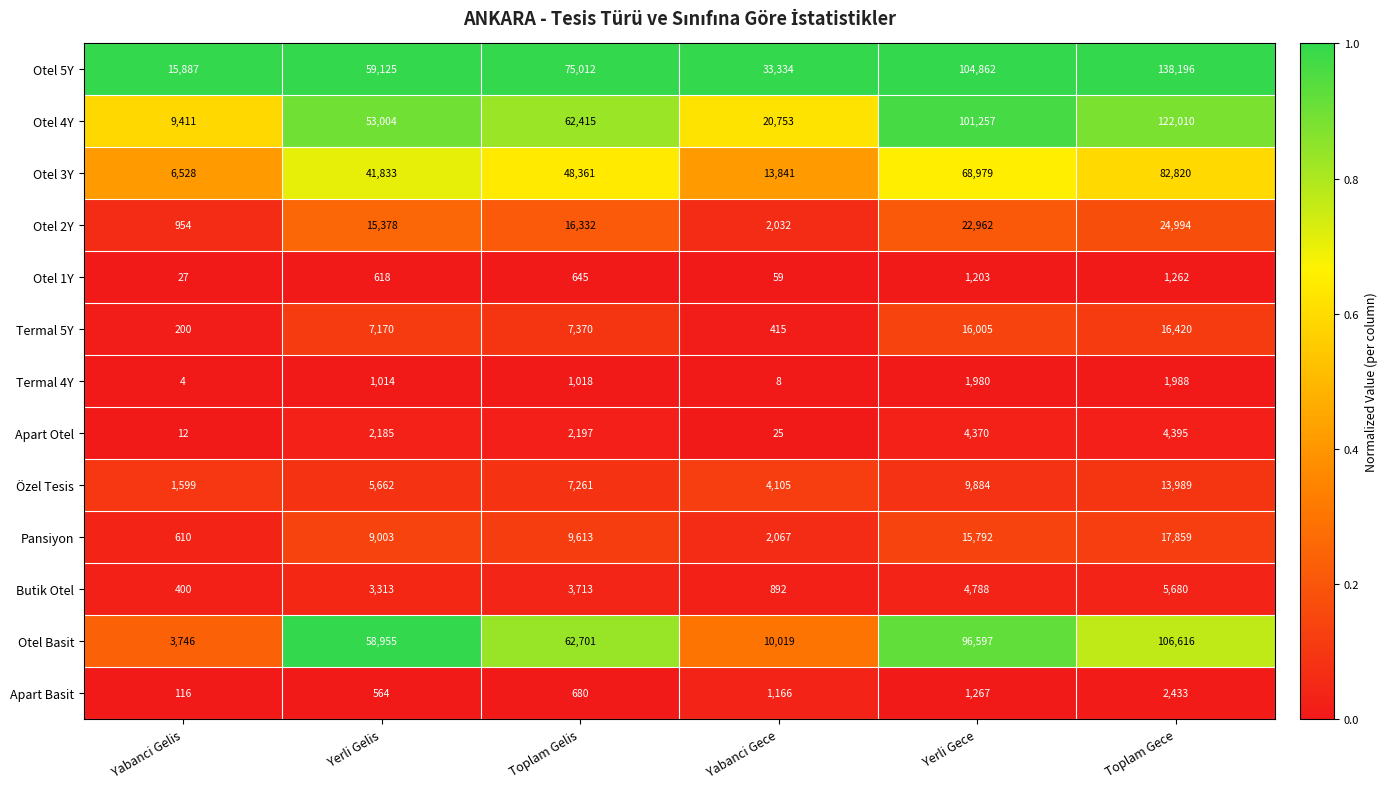

How many data points does each series have?

6